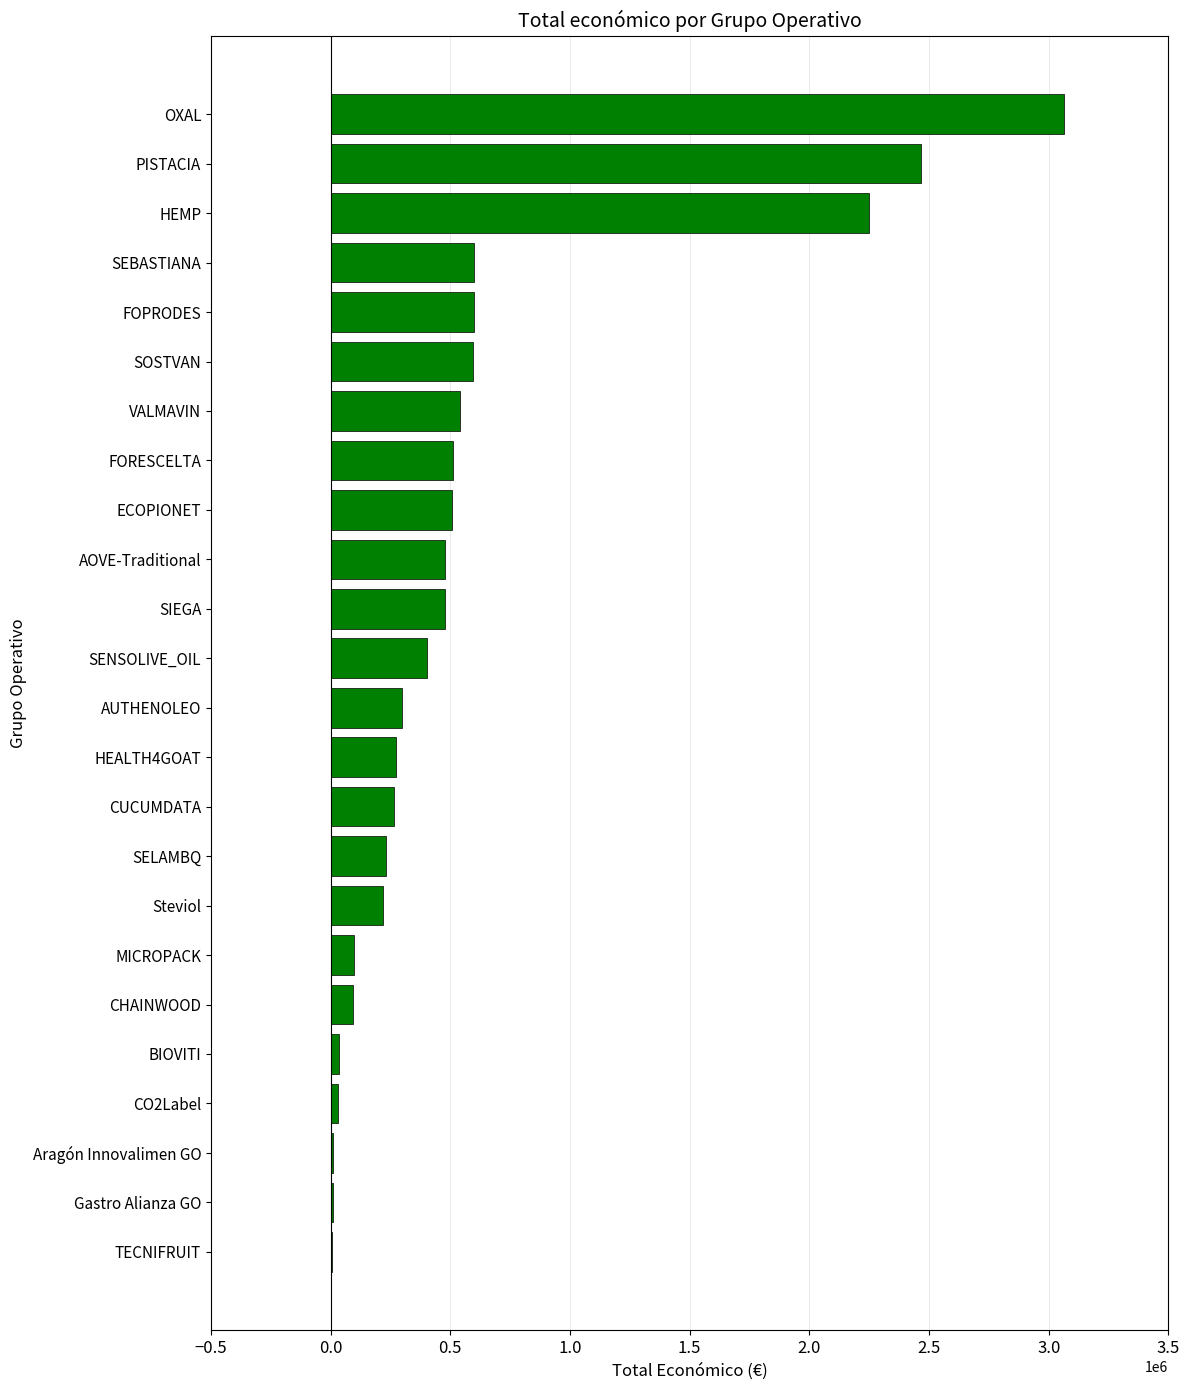

The chart shows a value of 3271783 at PISTACIA. True or false?

False